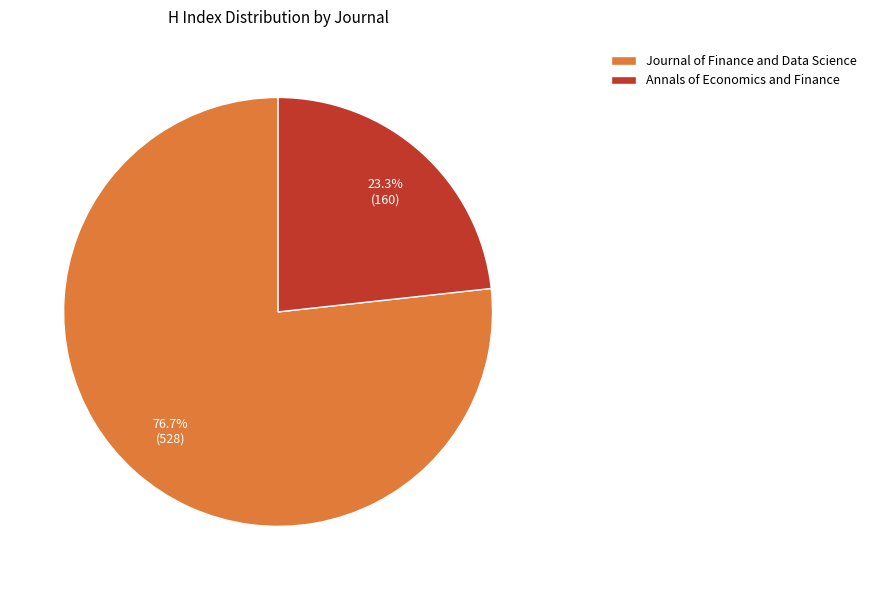

Is Annals of Economics and Finance the majority of the pie?

No